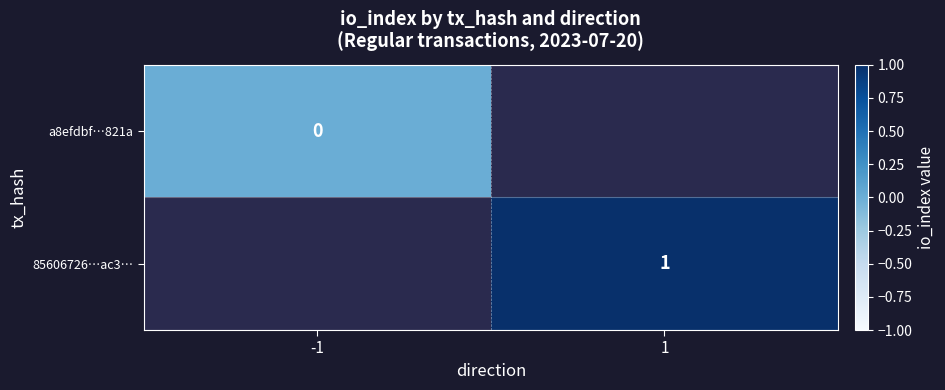

Between -1 and 1, which is larger?

1